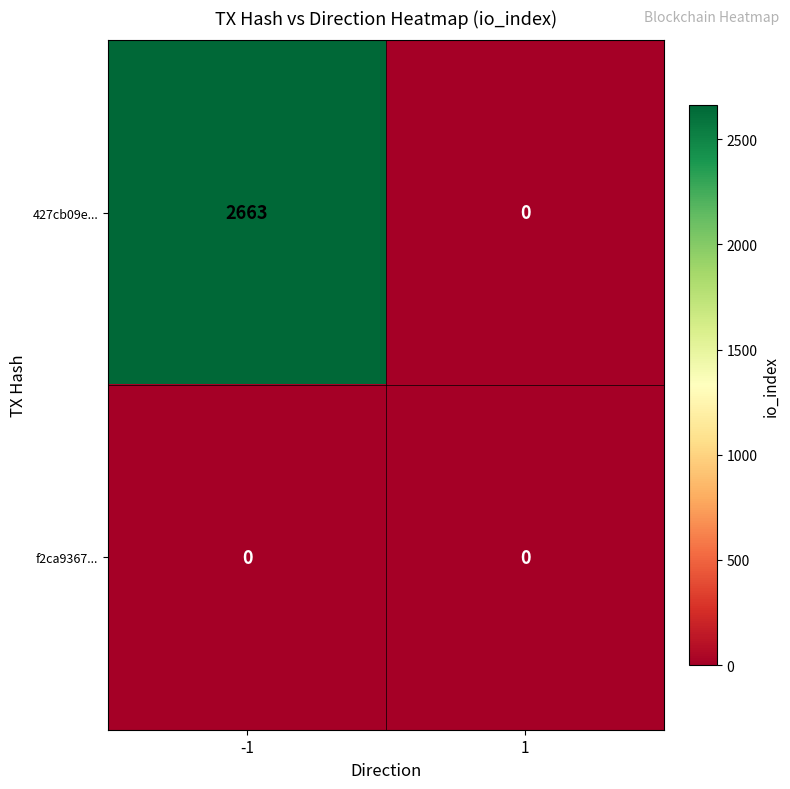

What is the difference between the 427cb09e... values at -1 and 1?

2663